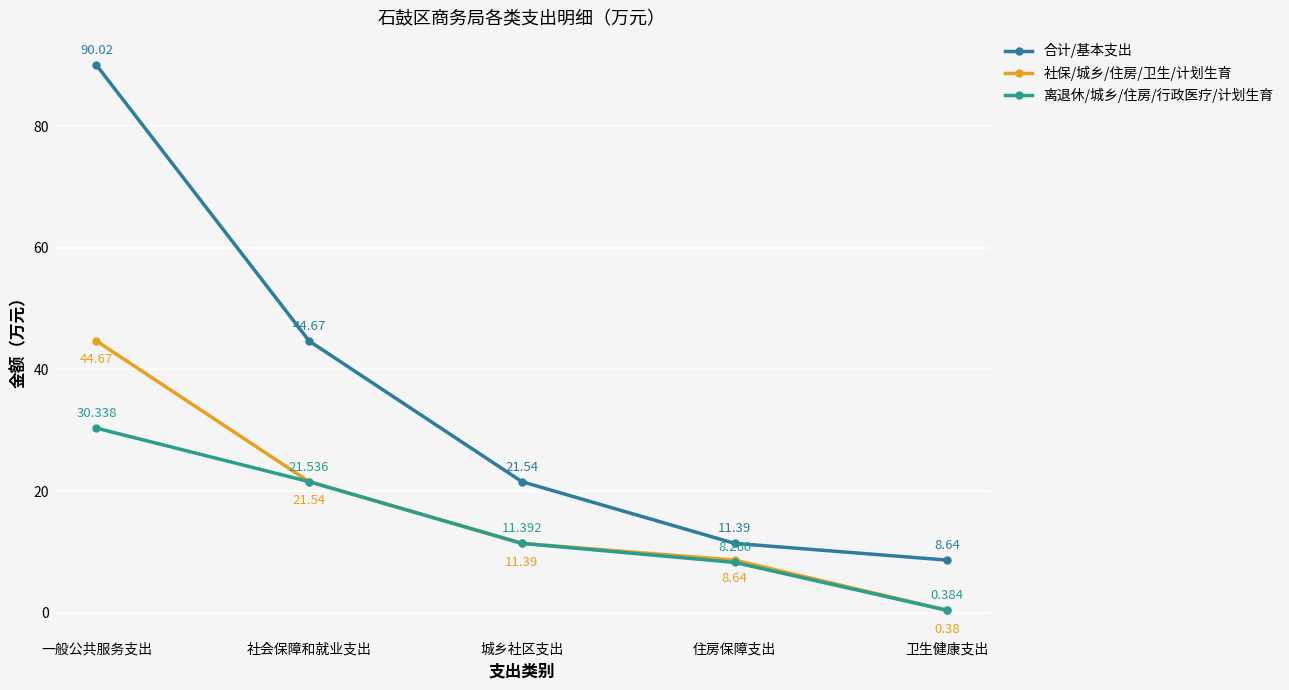

What is the sum of all 离退休/城乡/住房/行政医疗/计划生育 values?

71.9